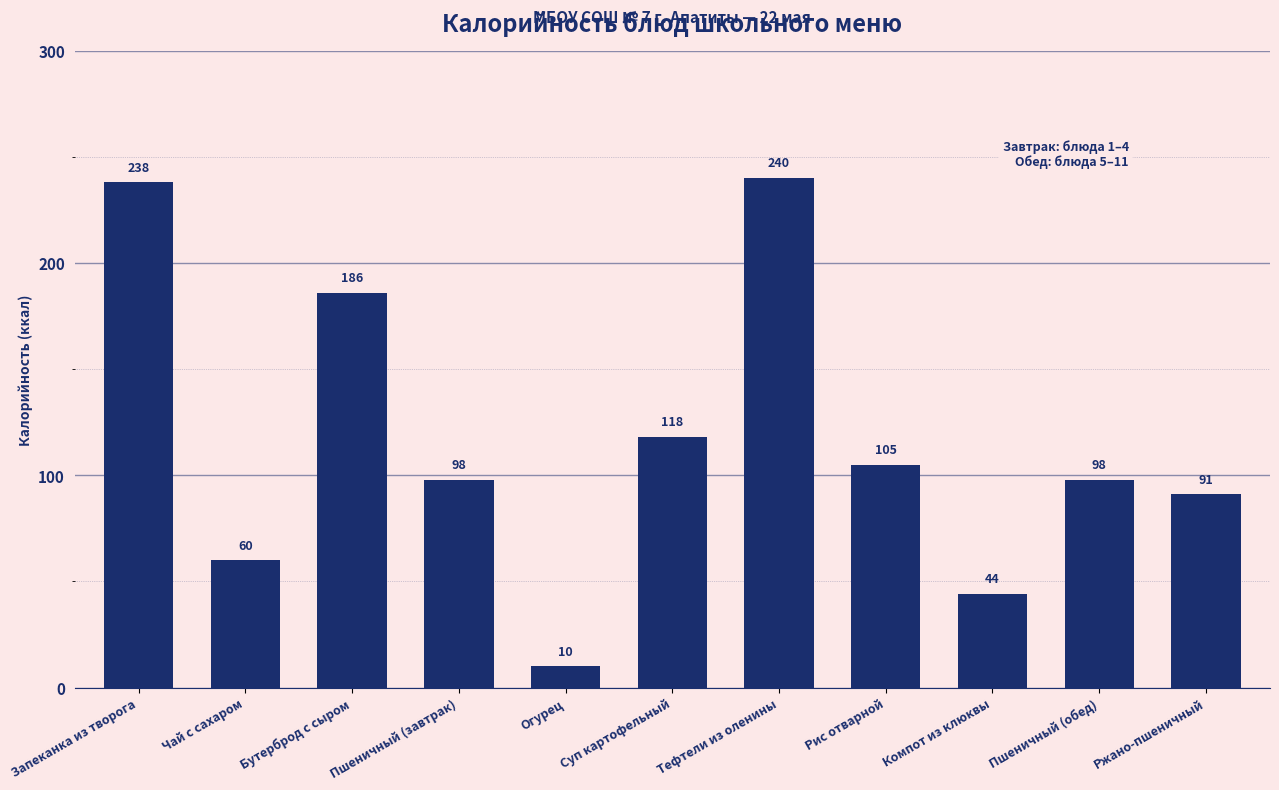

Is it true that the value at Пшеничный (завтрак) is 98?

True